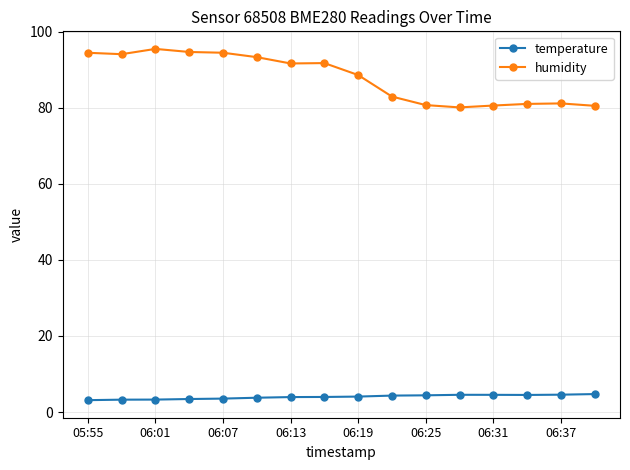

How many values in the humidity series exceed 91?

8